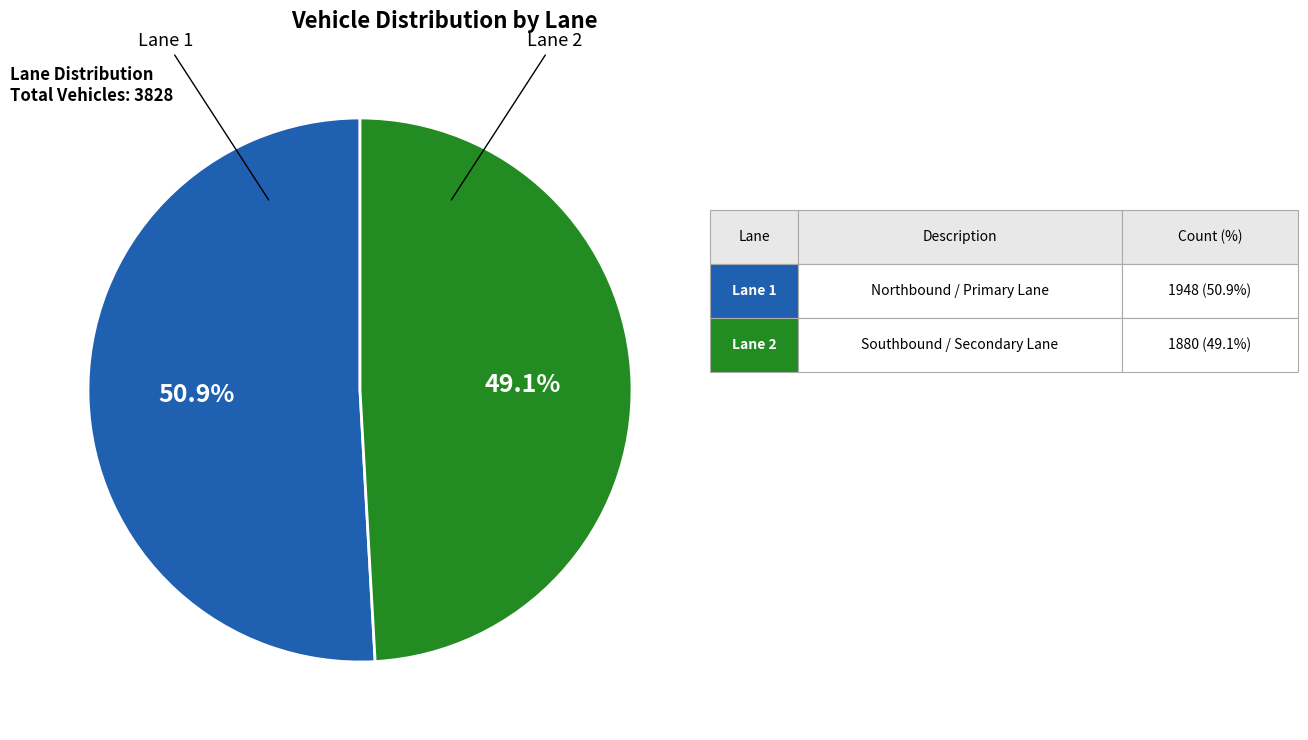

Is there a majority slice in this chart?

Yes